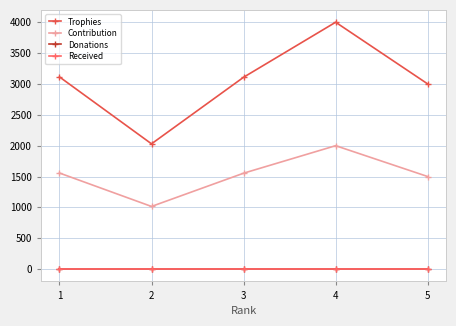

How many values in the Contribution series exceed 1554?

2